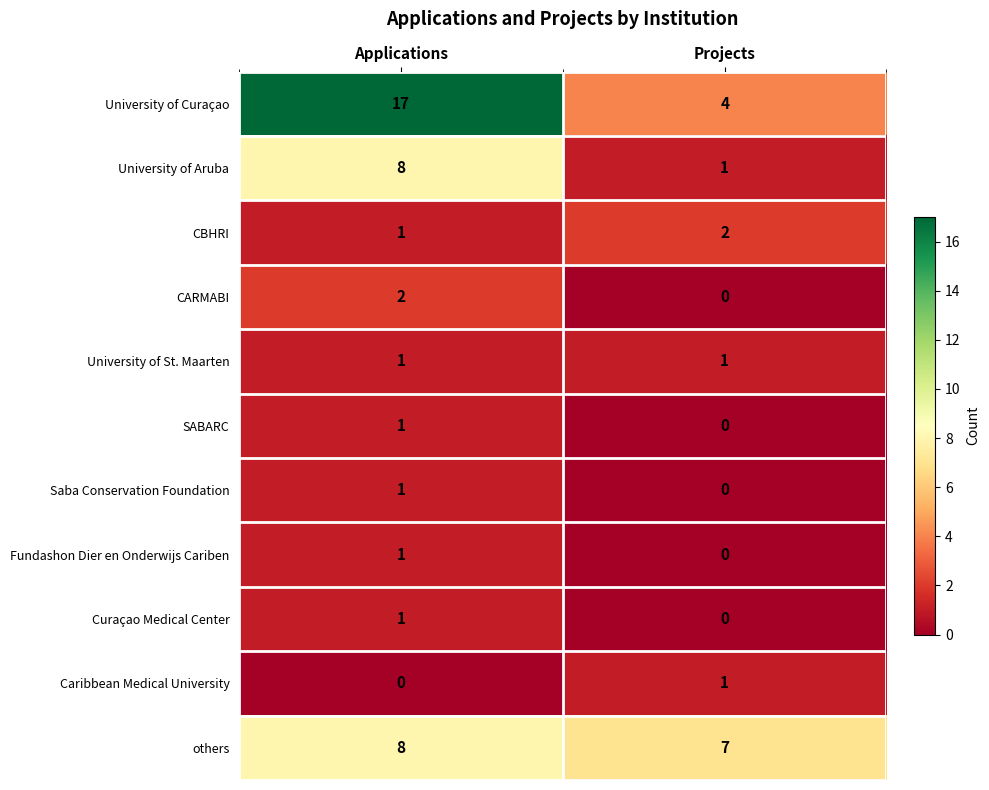

Which series has the largest range (max minus min)?

University of Curaçao